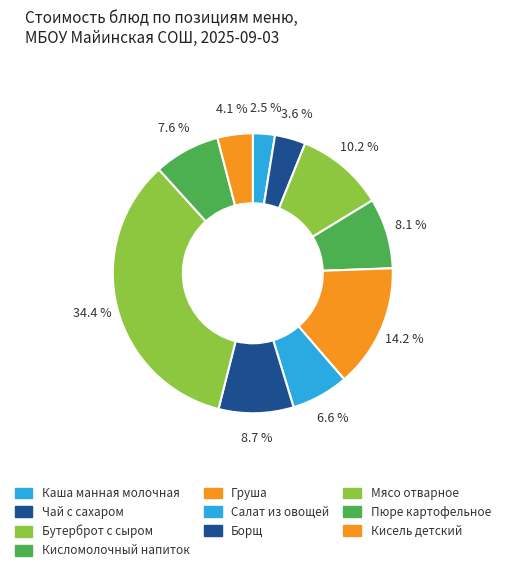

What portion of the pie excludes Бутерброт с сыром?

89.8%